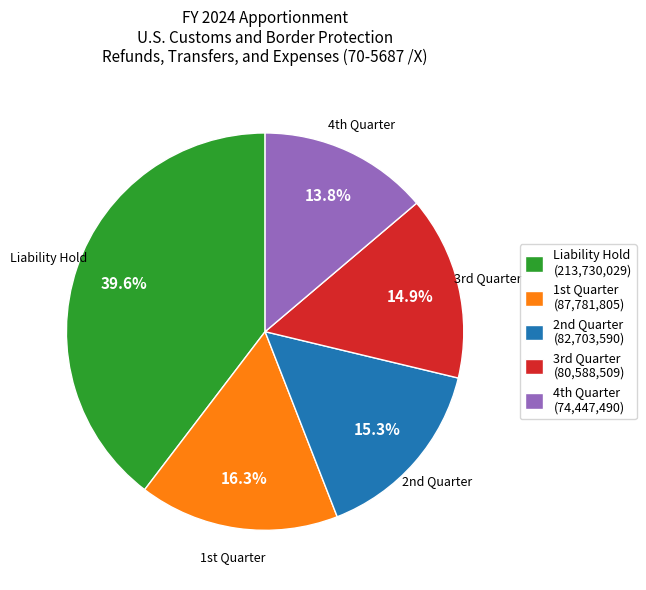

What is the largest slice in the pie chart?

Liability Hold (213,730,029)